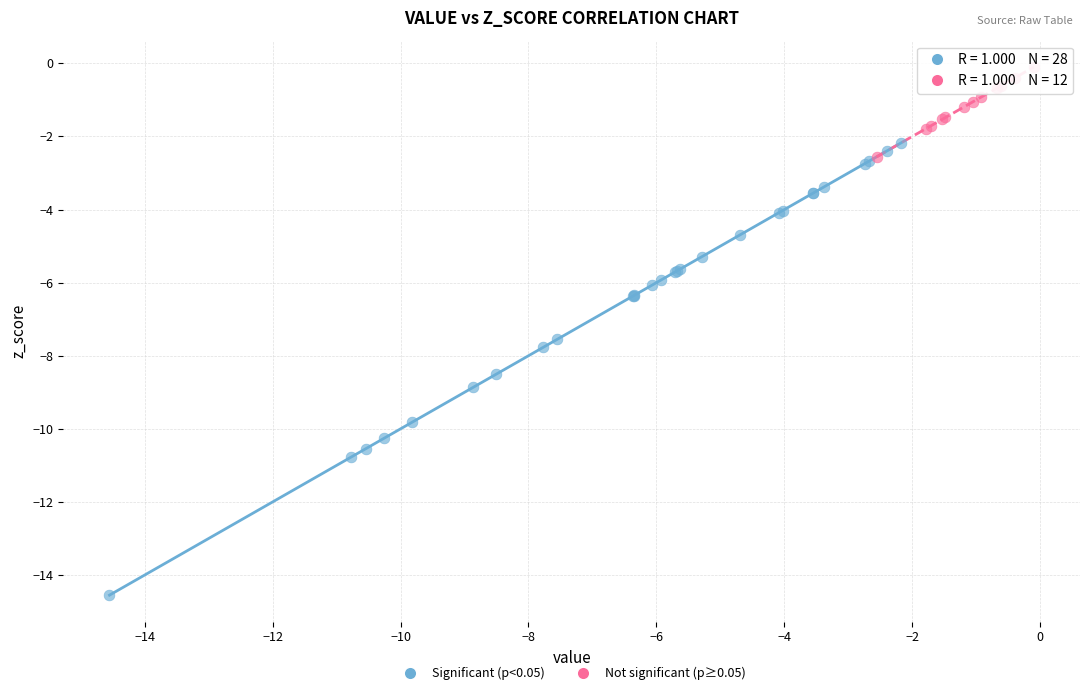

Which series reaches the maximum Y coordinate?

Not significant (p≥0.05)